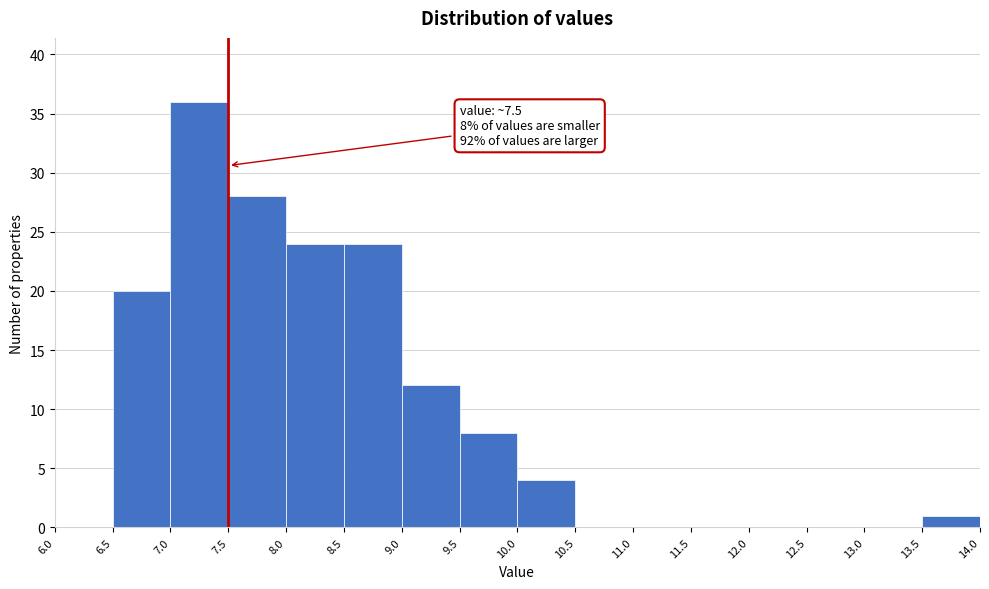

Over which range of the x-axis is the bar tallest?

7.0 to 7.5